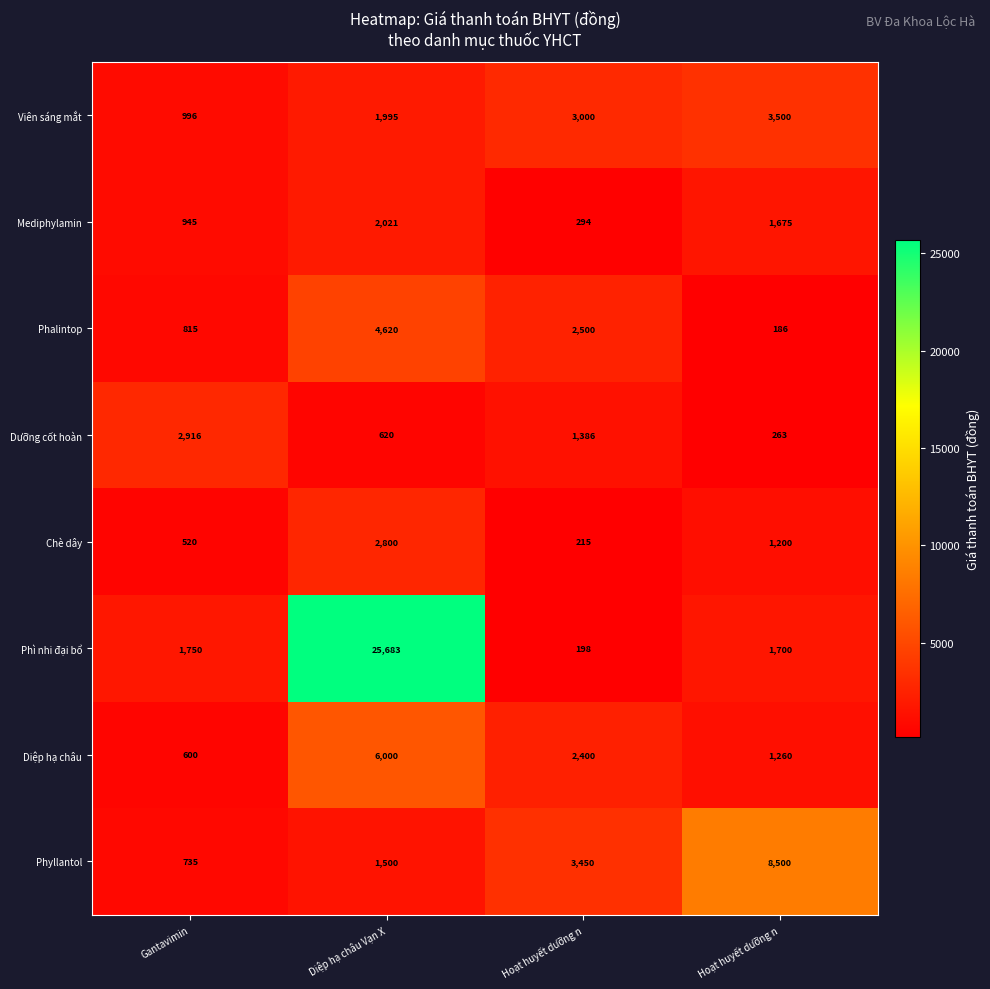

Which series changed the most between Hoạt huyết dưỡng n and Hoạt huyết dưỡng n?

Phyllantol